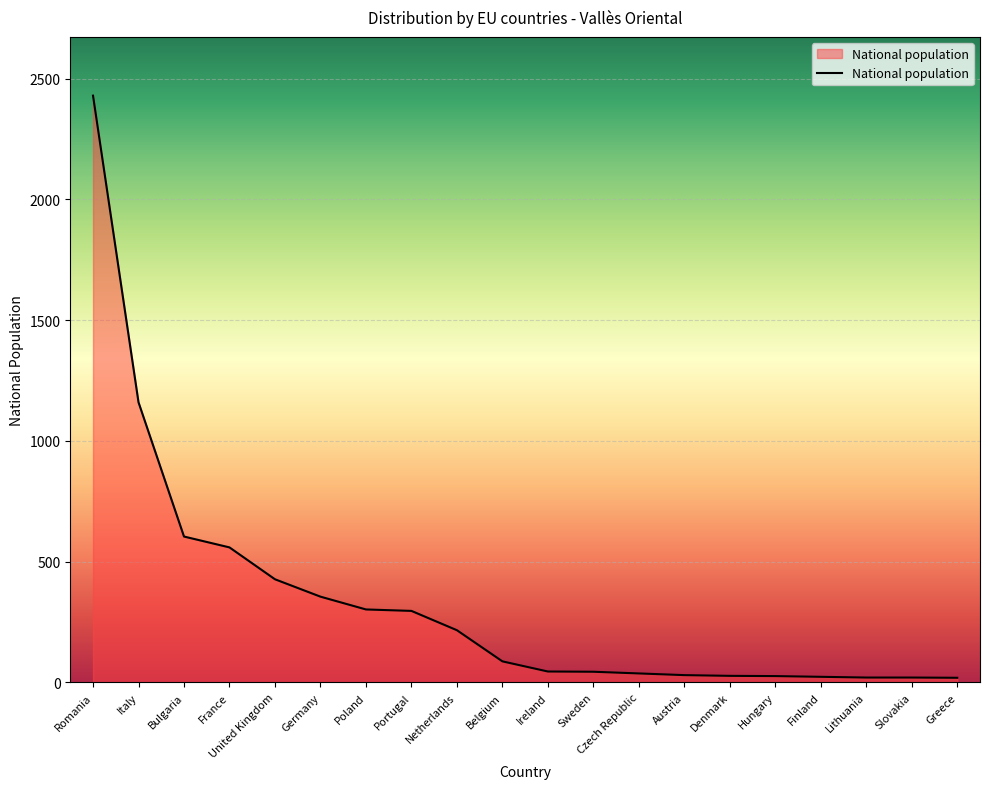

Which has a higher value, Finland or Bulgaria?

Bulgaria